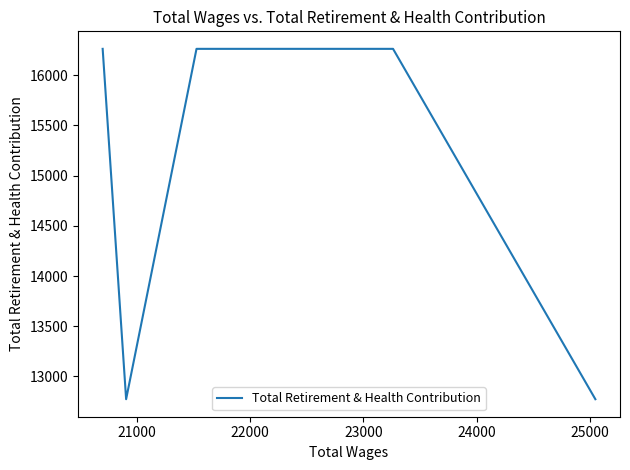

True or false: the data shows 19269 at 23000.

False